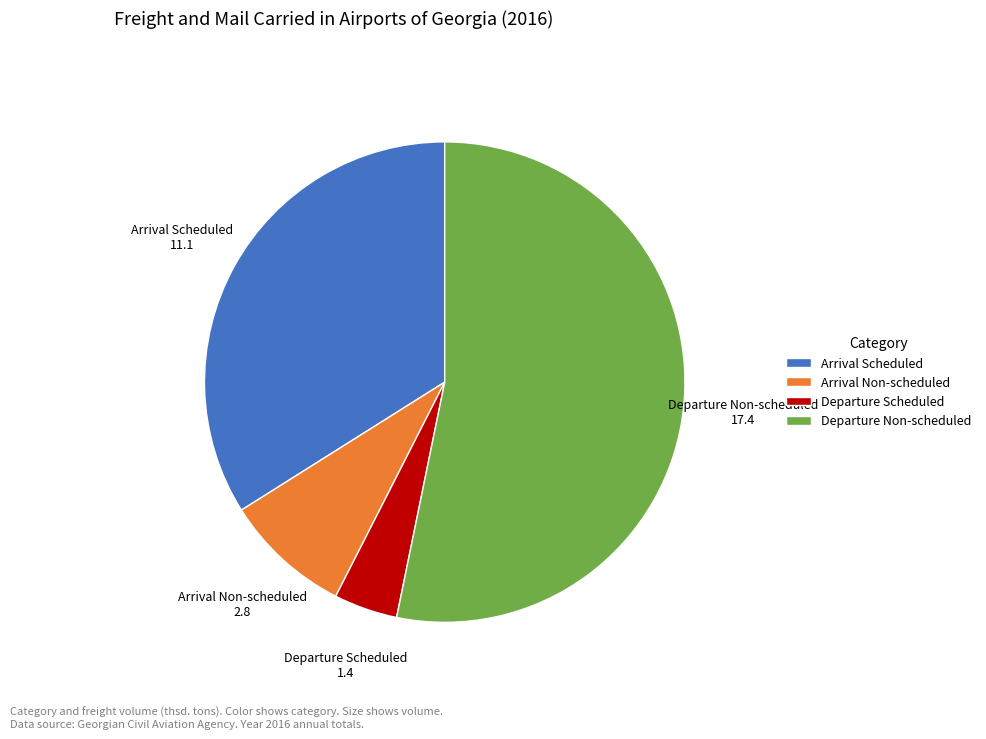

What is the majority slice?

Departure Non-scheduled